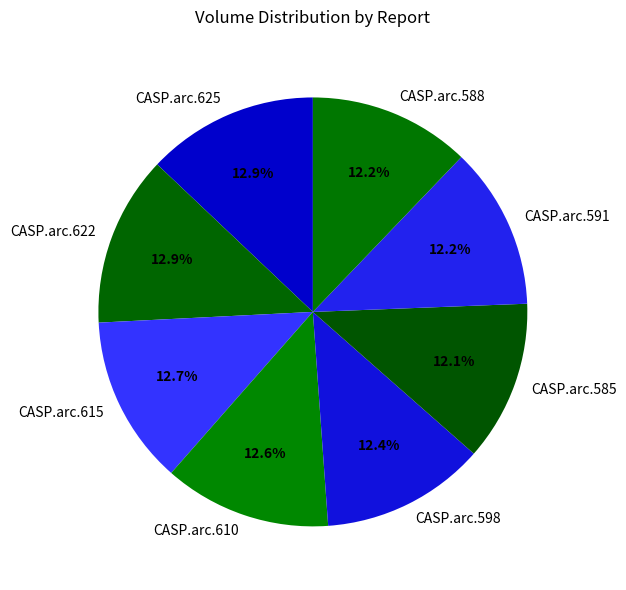

Is the sum of CASP.arc.625 and CASP.arc.598 greater than half?

No